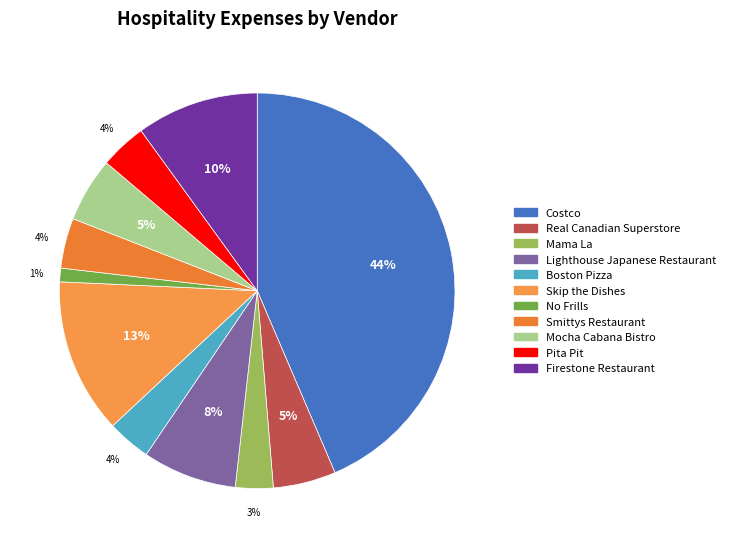

What percentage is the Mocha Cabana Bistro slice, to the nearest percent?

5%